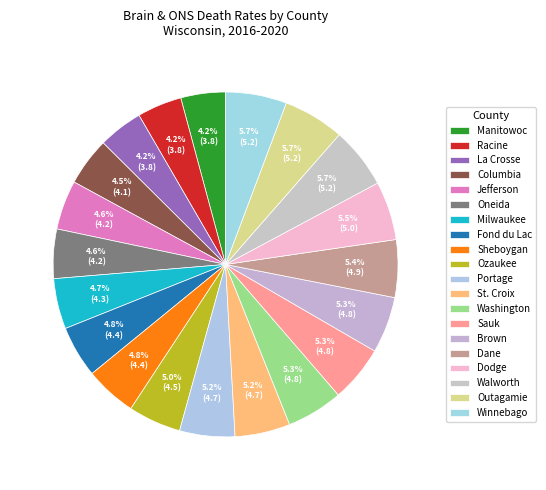

How many slices are in this pie chart?

20